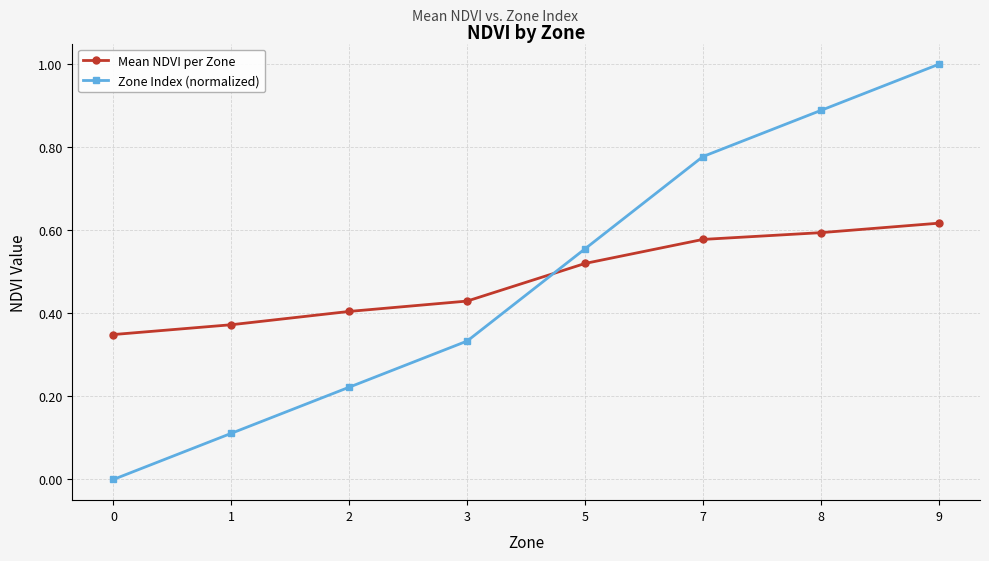

Which label corresponds to the largest value in the chart?

9